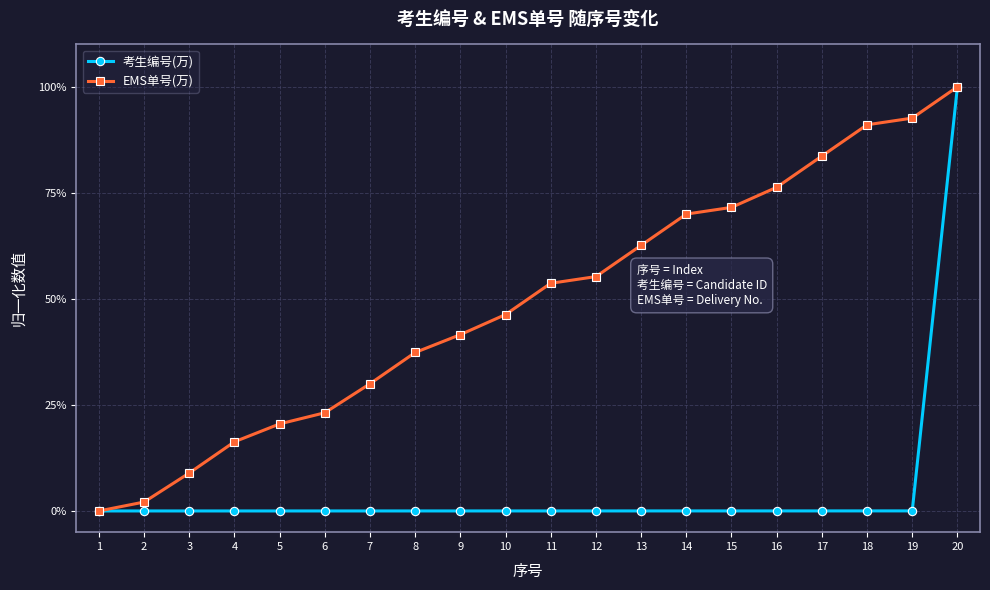

At which label is 考生编号(万) closest to 0?

1